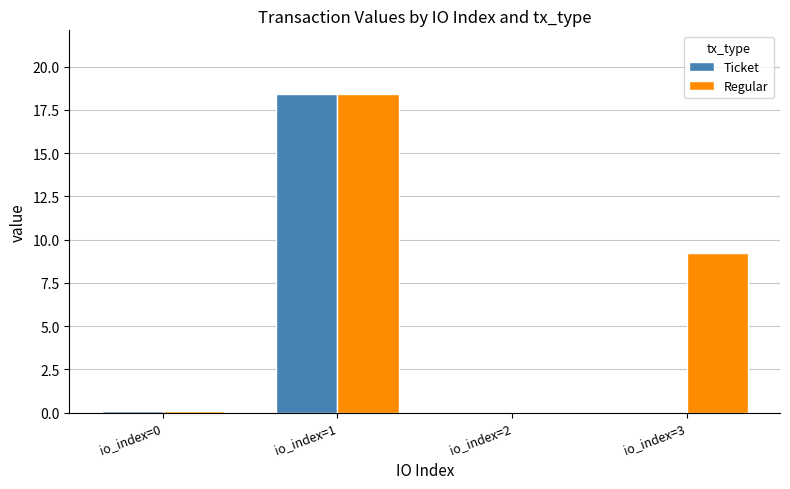

Is the value of Regular at io_index=3 greater than the value of Ticket at io_index=1?

No